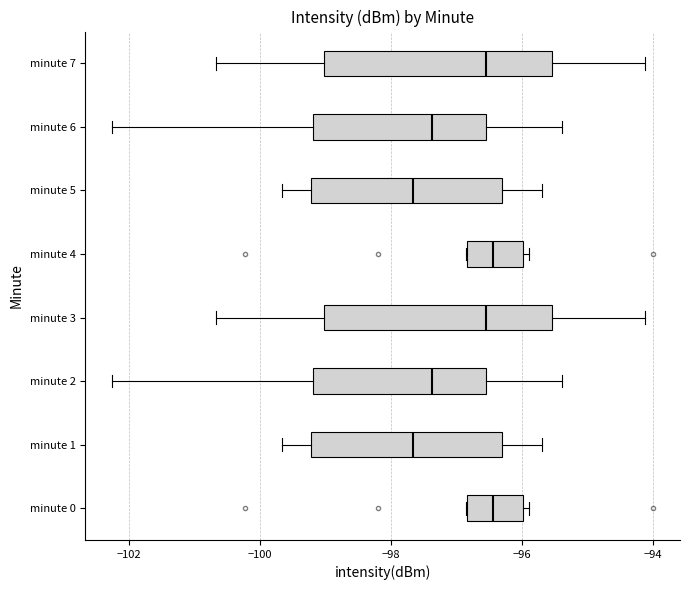

Reading bottom to top, transcribe this box plot: for each box, give where its median line is, the range the box spans, and where its two whiskers end, as read against the x-axis. The values are not printed on the chart, so give them approximately, as read against the axis.

minute 0: median -96.4, box -96.8 to -96.0, whiskers -96.8 to -95.8
minute 1: median -97.6, box -99.2 to -96.4, whiskers -99.6 to -95.6
minute 2: median -97.4, box -99.2 to -96.6, whiskers -102.2 to -95.4
minute 3: median -96.6, box -99.0 to -95.6, whiskers -100.6 to -94.2
minute 4: median -96.4, box -96.8 to -96.0, whiskers -96.8 to -95.8
minute 5: median -97.6, box -99.2 to -96.4, whiskers -99.6 to -95.6
minute 6: median -97.4, box -99.2 to -96.6, whiskers -102.2 to -95.4
minute 7: median -96.6, box -99.0 to -95.6, whiskers -100.6 to -94.2